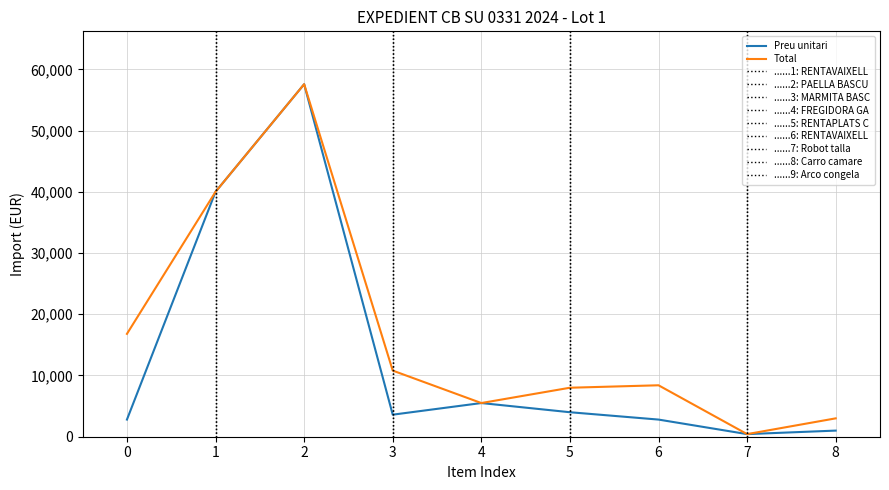

Does the chart display data point markers on the line(s)?

No